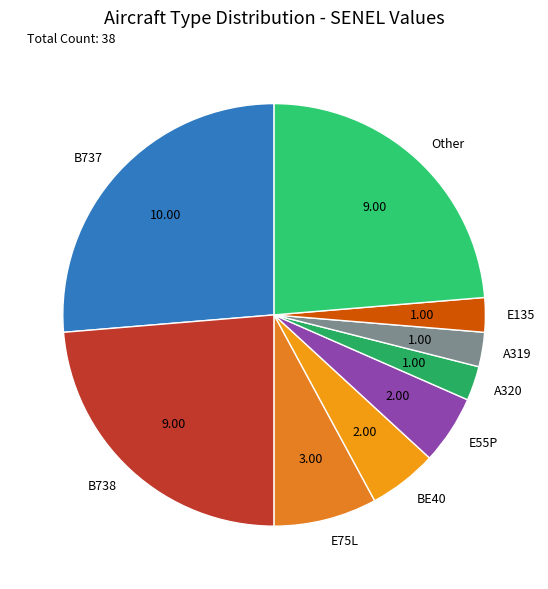

Does B738 account for over 50% of the chart?

No